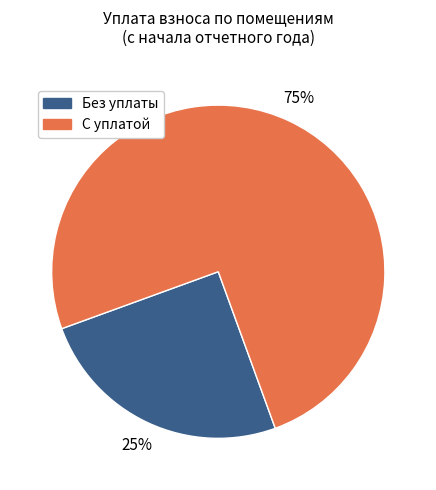

How many slices are in this pie chart?

2